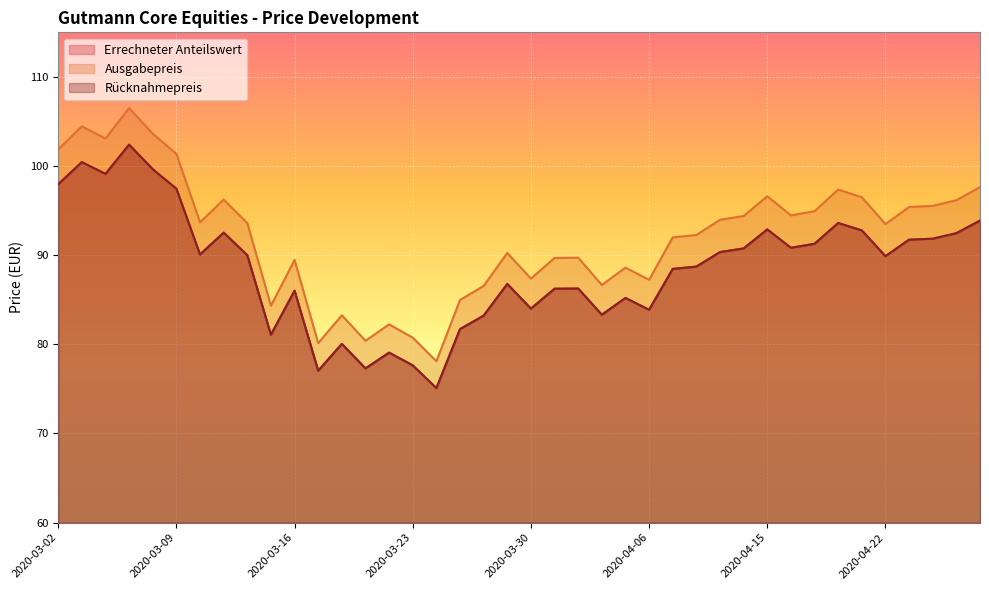

Between 2020-03-13 and 2020-03-03, which is larger?

2020-03-03